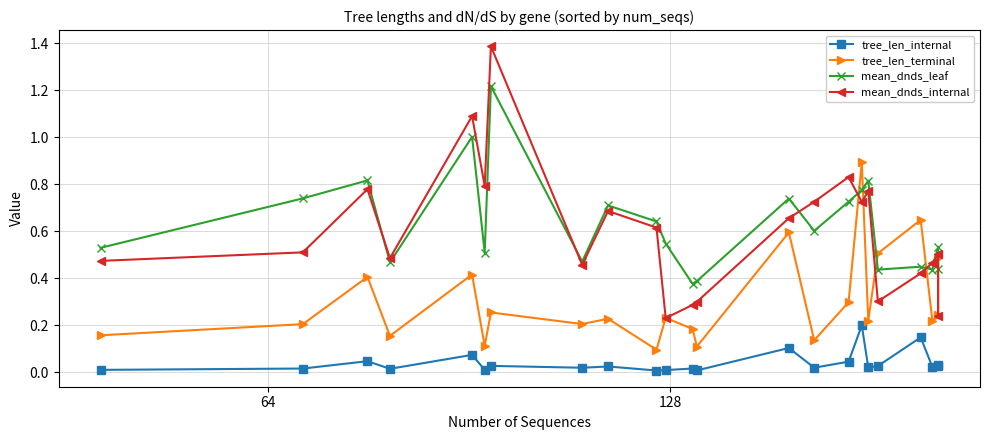

True or false: tree_len_internal and mean_dnds_internal intersect in this chart.

False